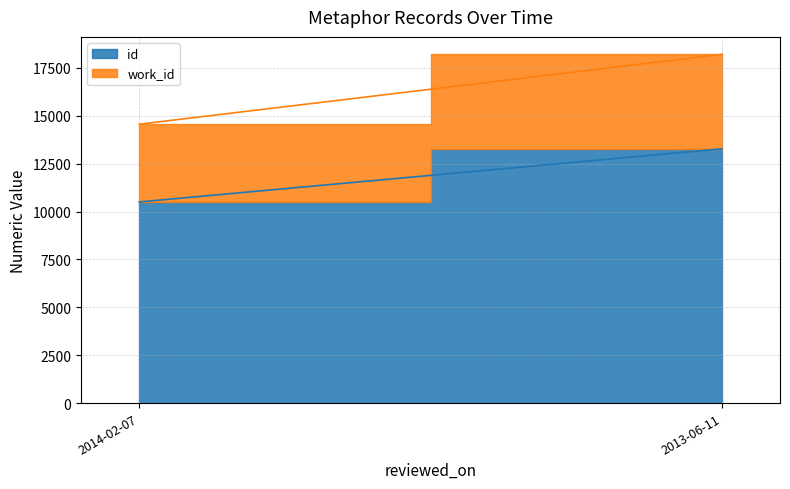

Does the chart have visible grid lines?

Yes